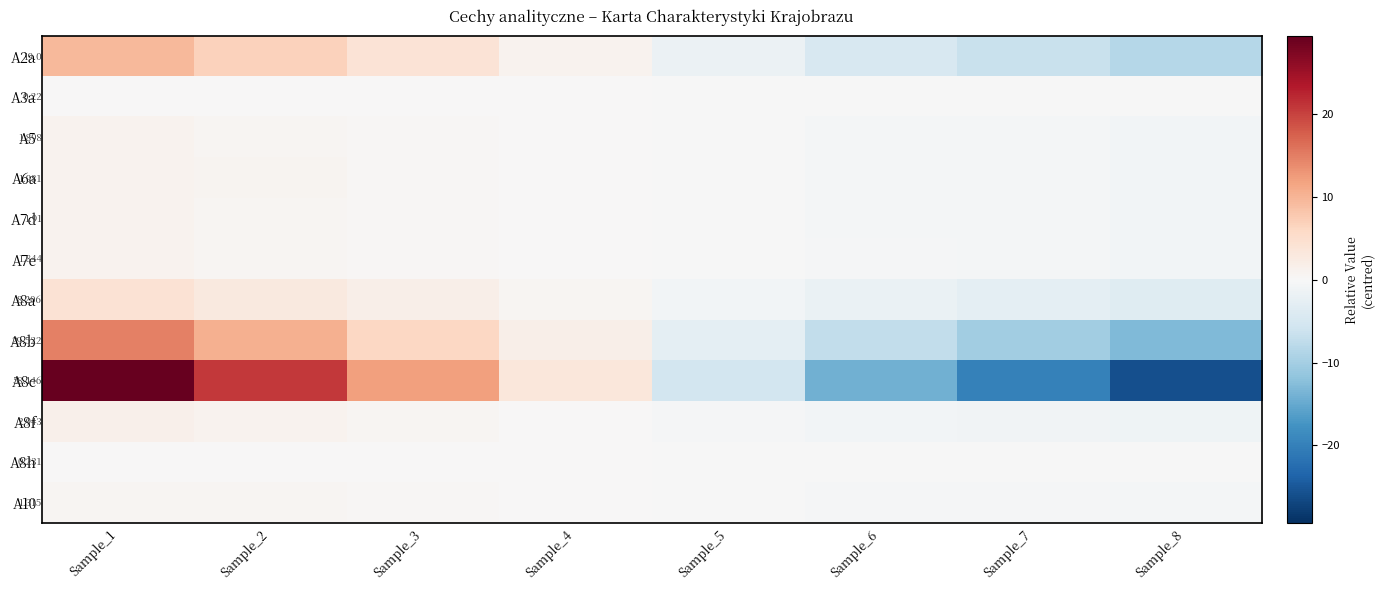

Which series changed the most between Sample_1 and Sample_6?

A8c